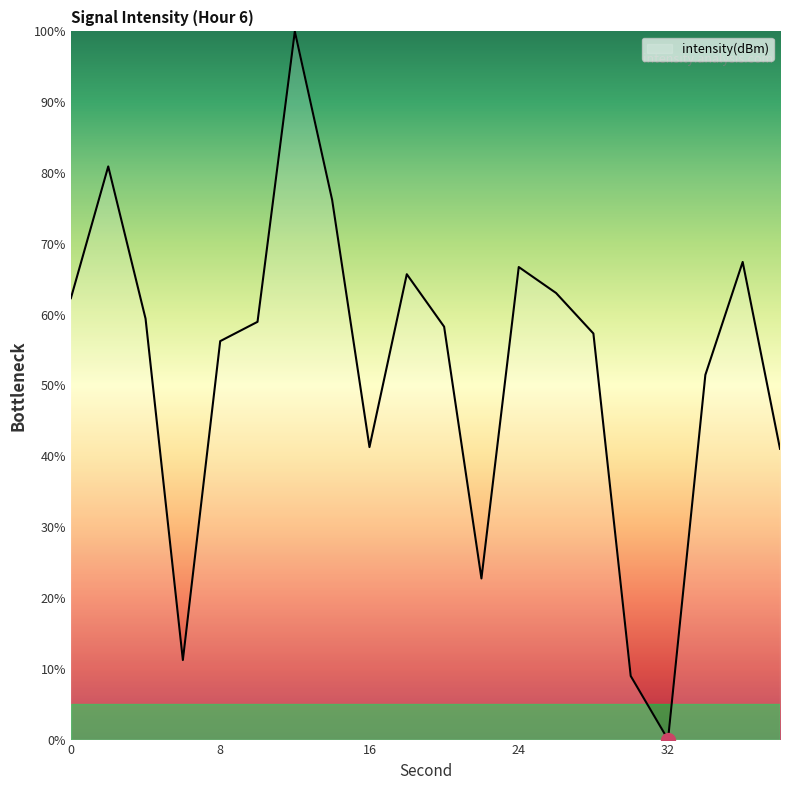

What is the difference between the maximum and minimum values?

100.0